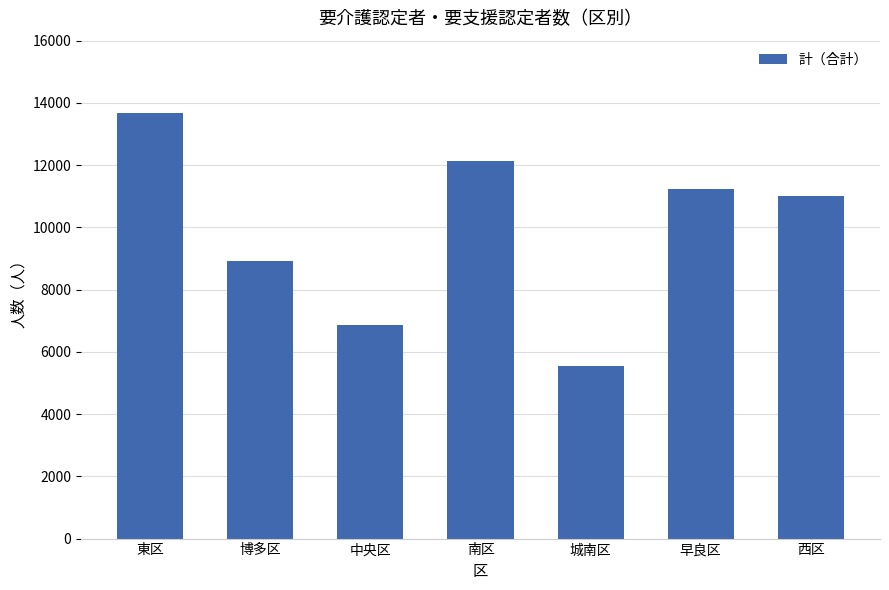

What is the minimum value shown in the chart?

5530